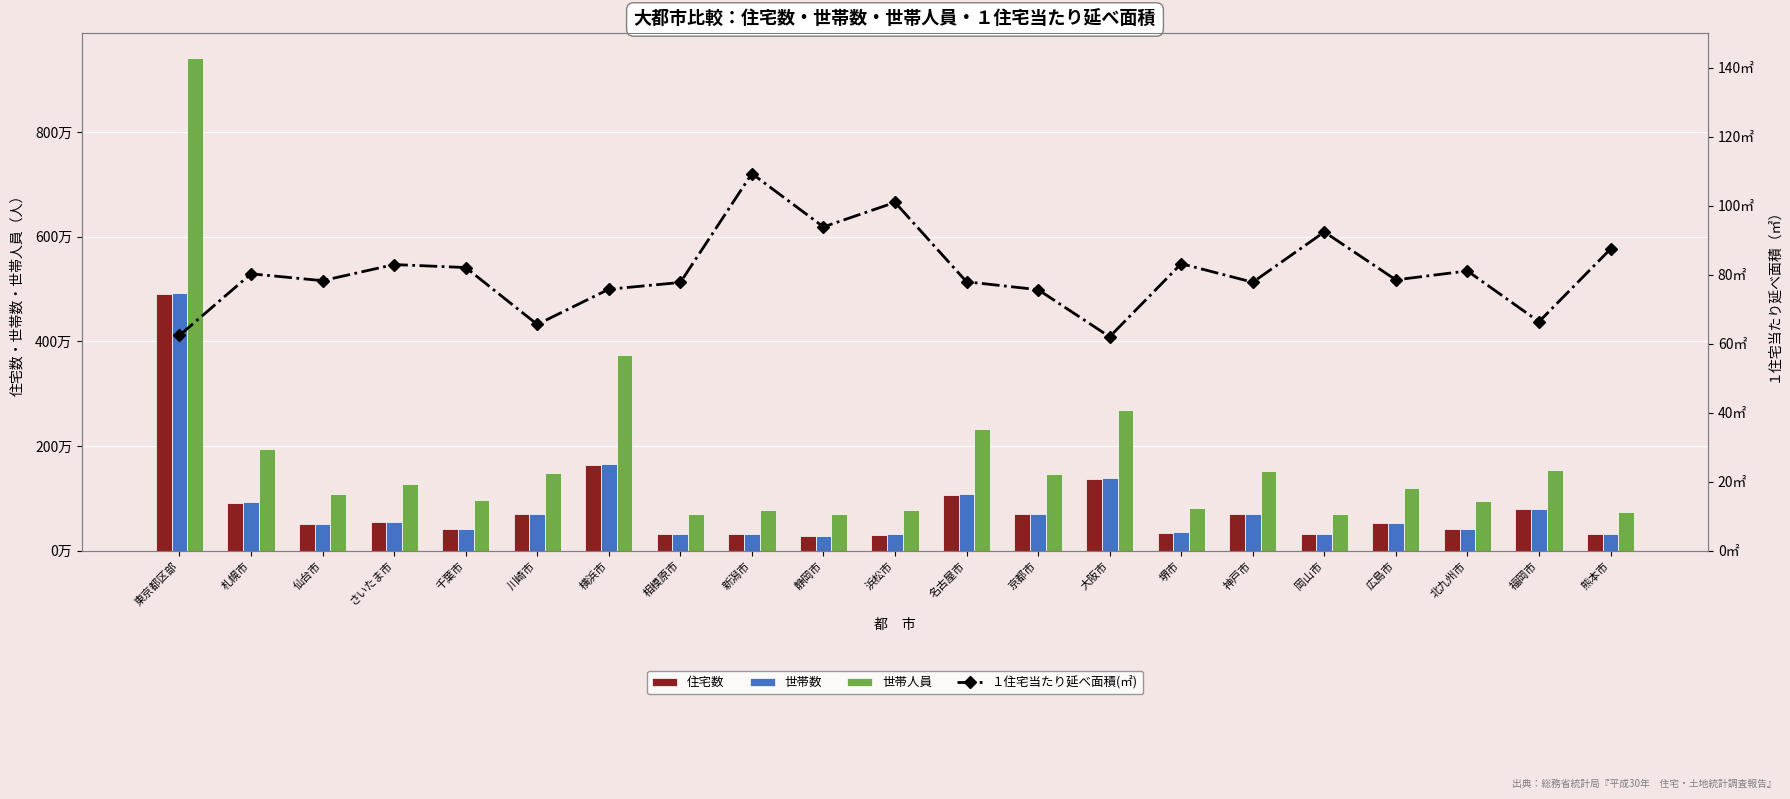

Are the bars grouped side by side (vs. stacked)?

Yes